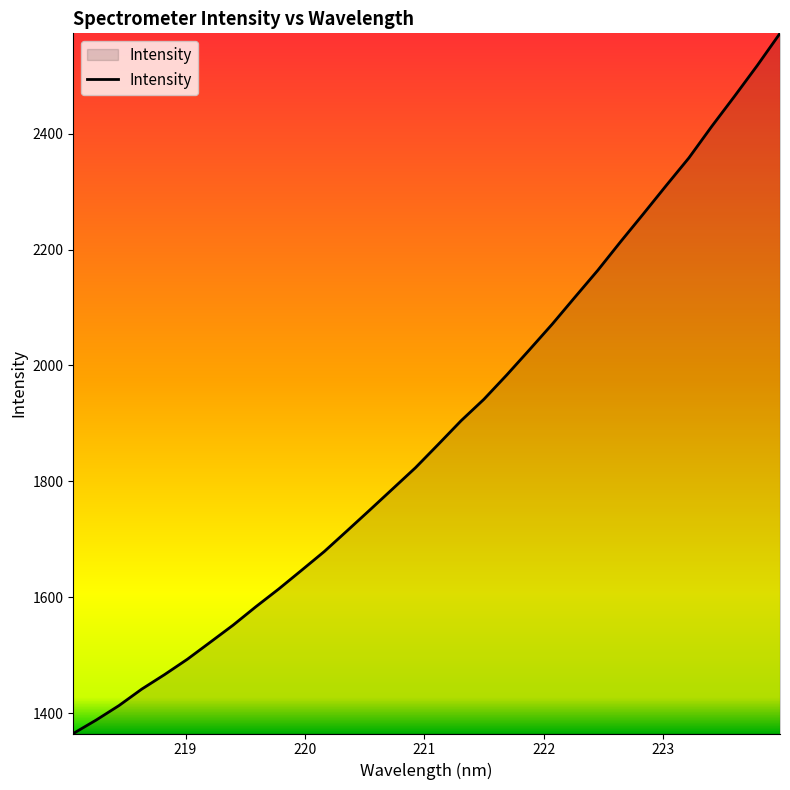

True or false: there are more than 2 points higher than both neighbors.

False